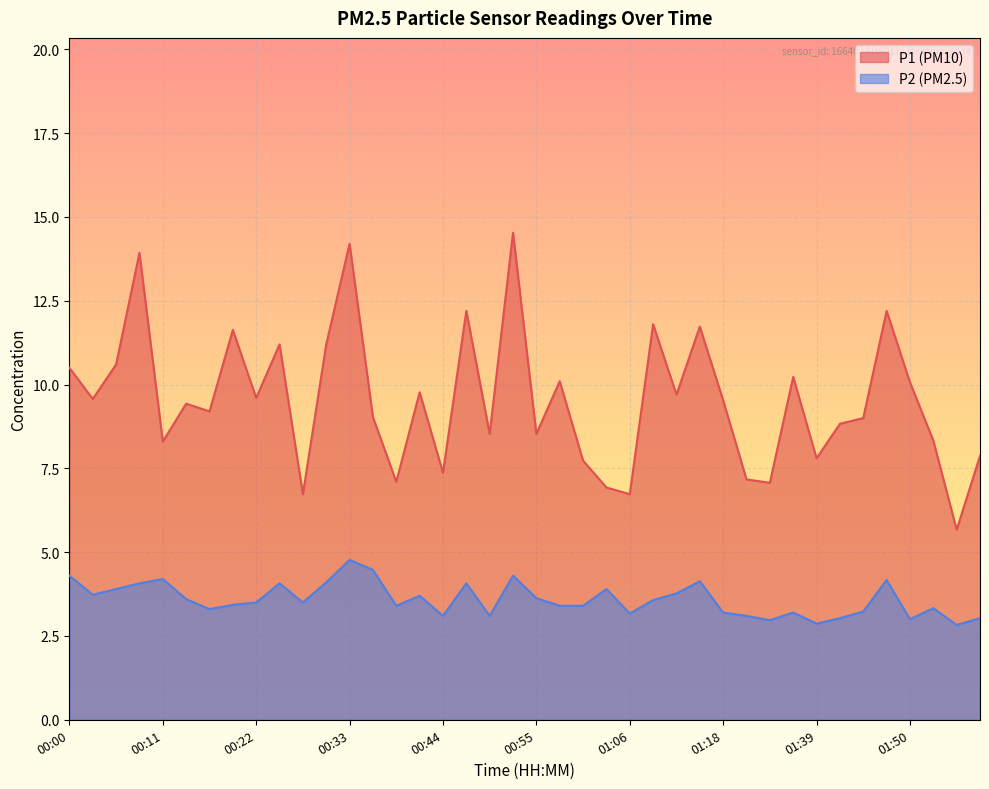

What is the minimum value shown in the chart?

2.8